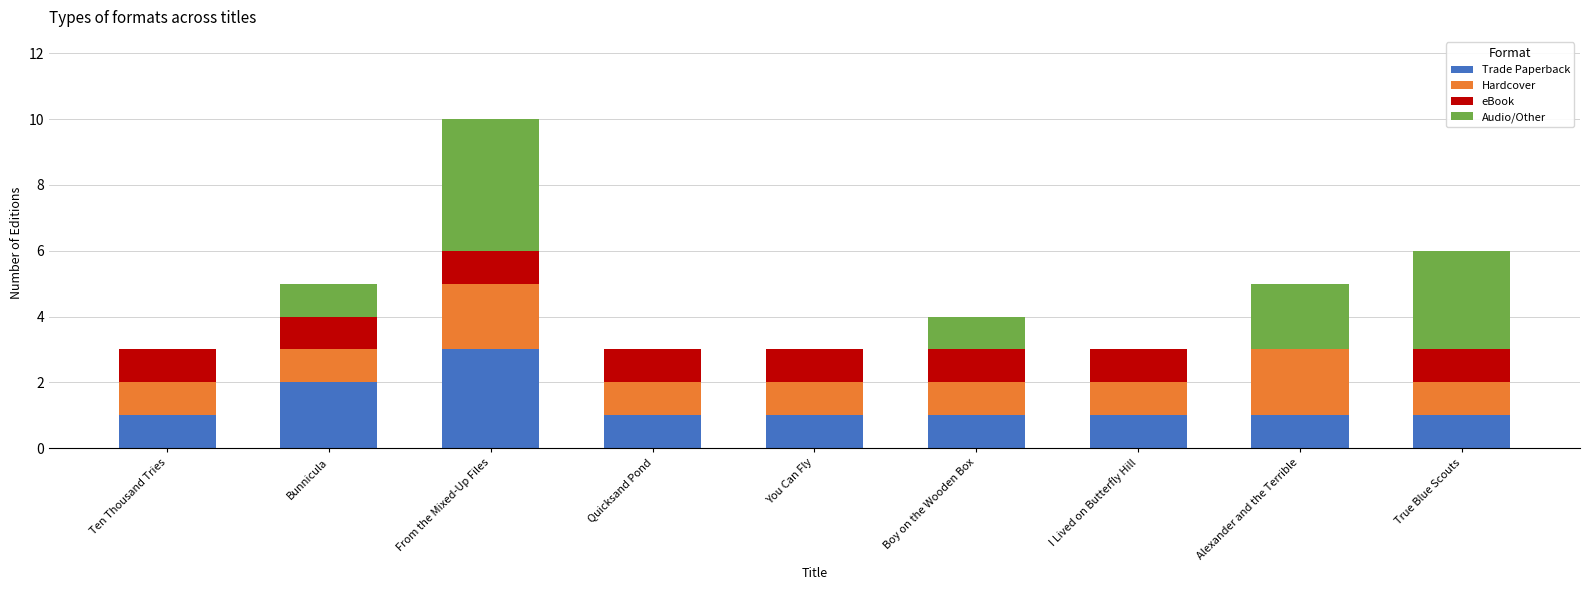

Which category has the highest value in the Trade Paperback series?

From the Mixed-Up Files